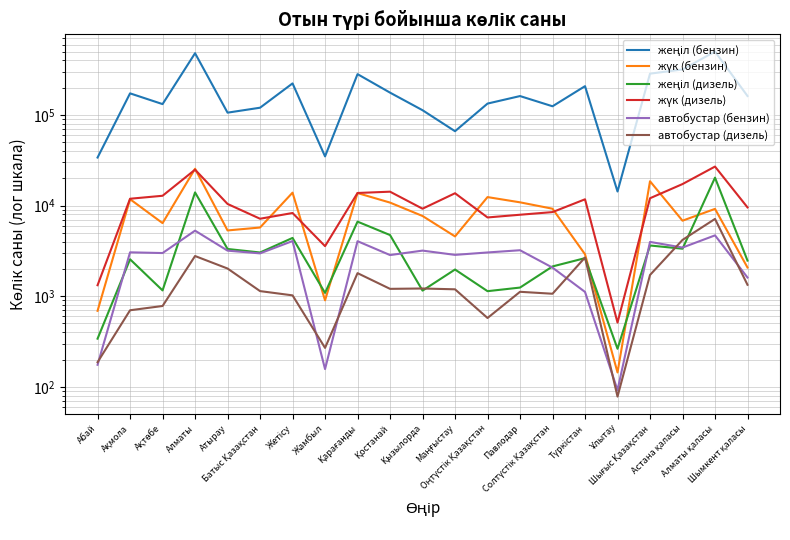

What is the sum of the жүк (дизель) values at Жетісу and Ұлытау?

8803